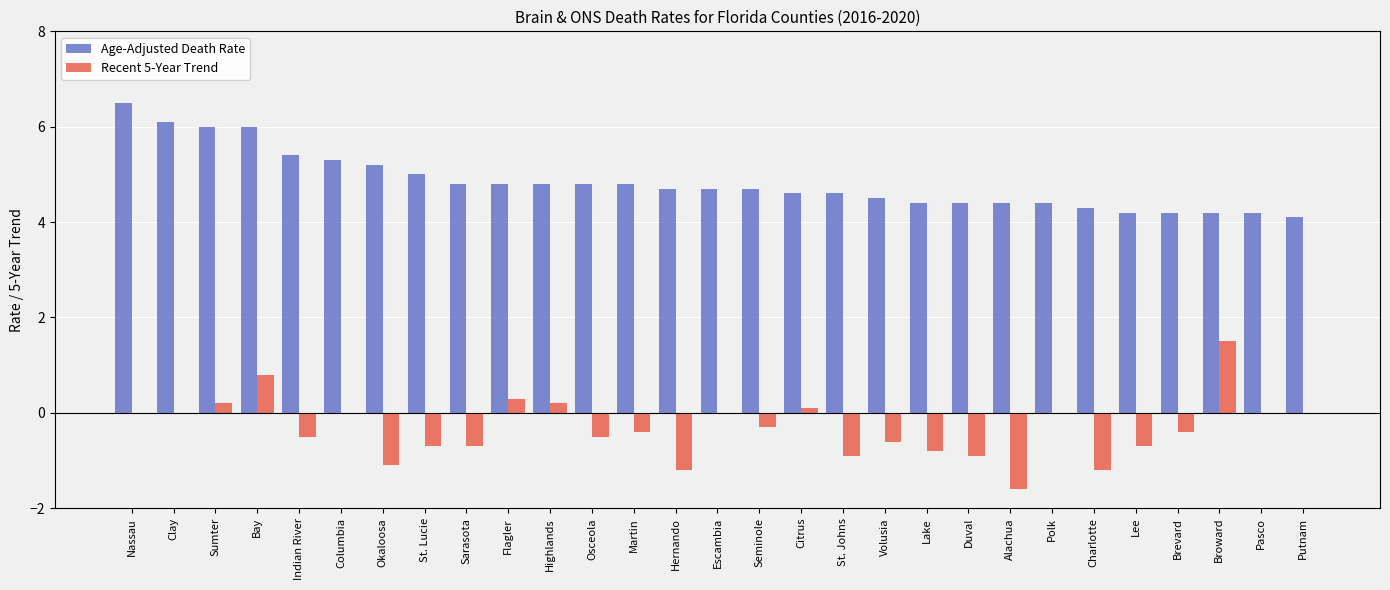

Reading left to right, extract all data points from this chart.

Age-Adjusted Death Rate: 6.5	6.1	6.0	6.0	5.4	5.3	5.2	5.0	4.8	4.8	4.8	4.8	4.8	4.7	4.7	4.7	4.6	4.6	4.5	4.4	4.4	4.4	4.4	4.3	4.2	4.2	4.2	4.2	4.1
Recent 5-Year Trend: 0.0	0.0	0.2	0.8	-0.5	0.0	-1.1	-0.7	-0.7	0.3	0.2	-0.5	-0.4	-1.2	0.0	-0.3	0.1	-0.9	-0.6	-0.8	-0.9	-1.6	0.0	-1.2	-0.7	-0.4	1.5	0.0	0.0